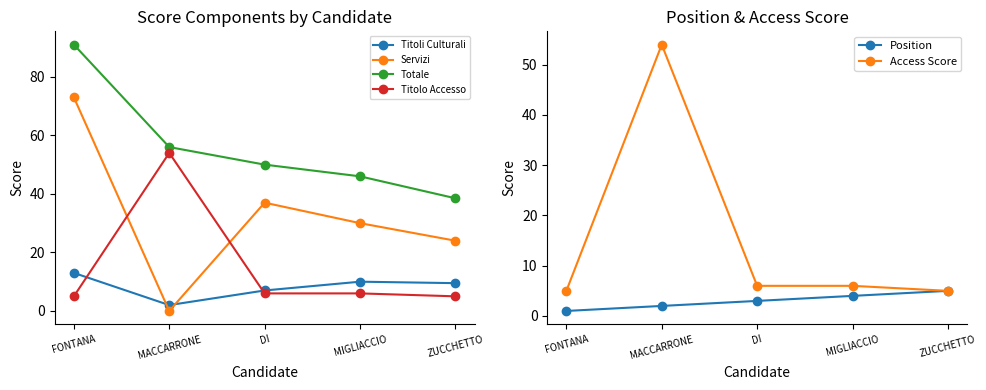

What is the label of the 5th point from the left?

ZUCCHETTO